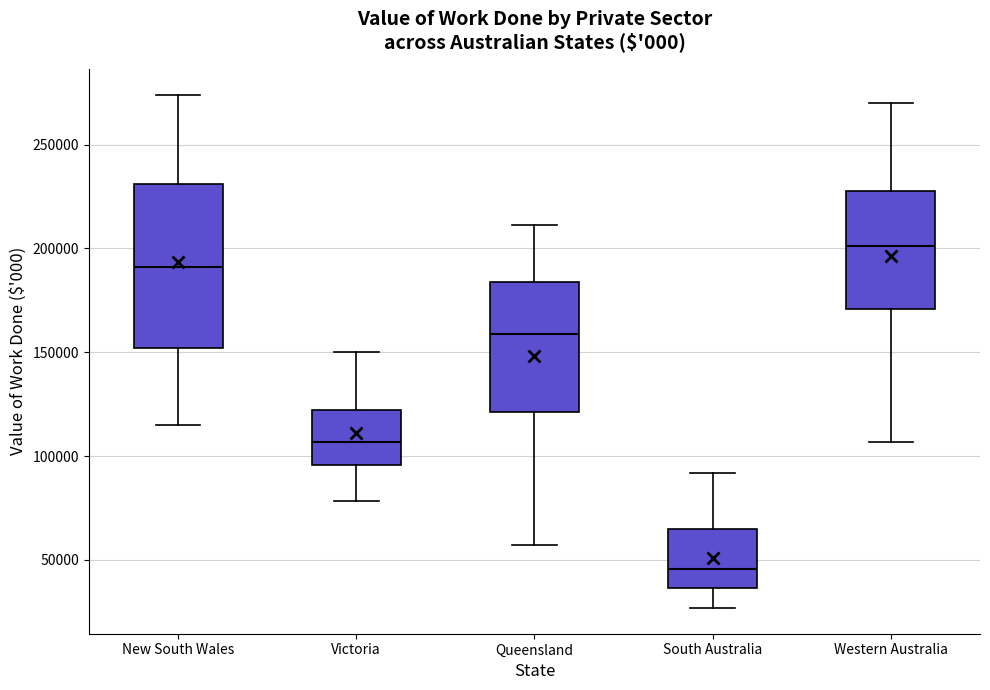

Comparing the boxes themselves (not the whiskers), which one is the tallest?

New South Wales